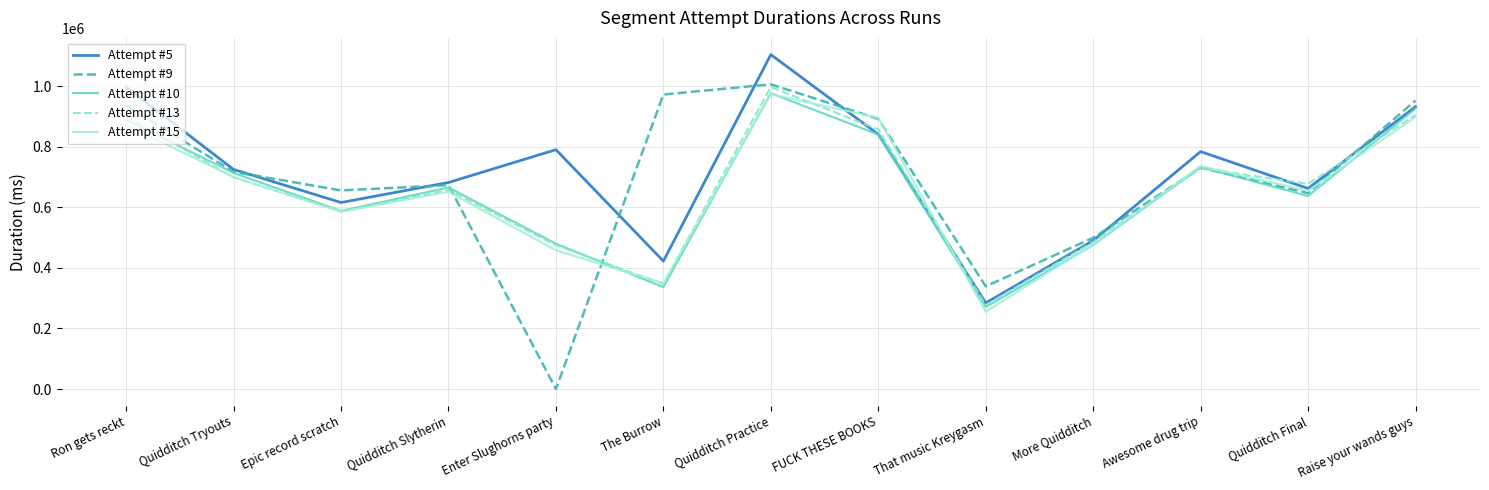

How many lines are shown in the chart?

5